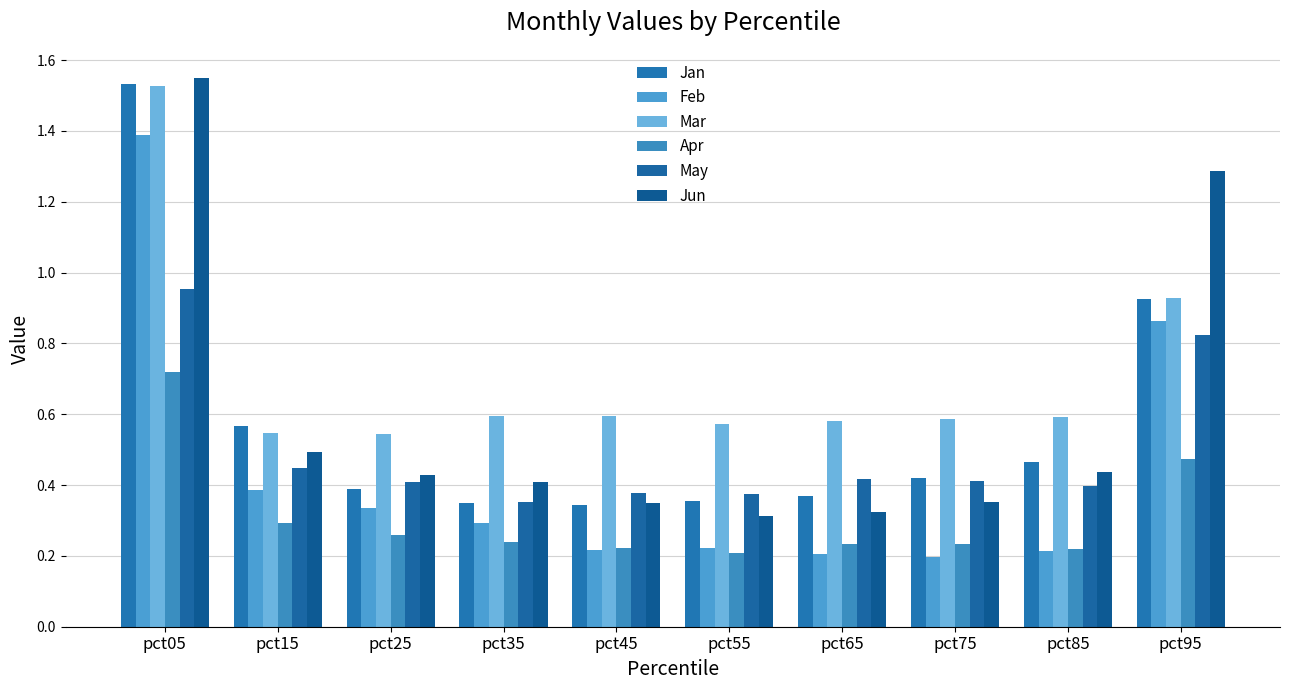

At how many categories does at least one series exceed 0?

10